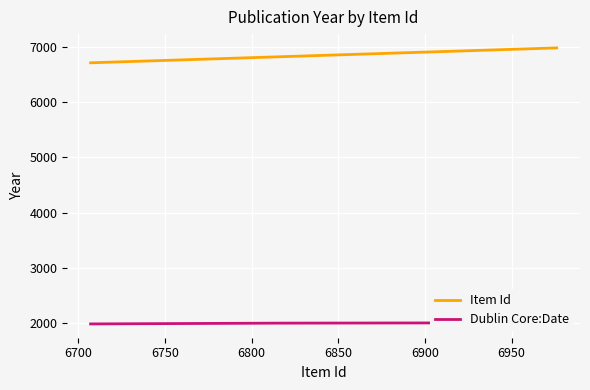

What is the minimum value for Item Id?

6707